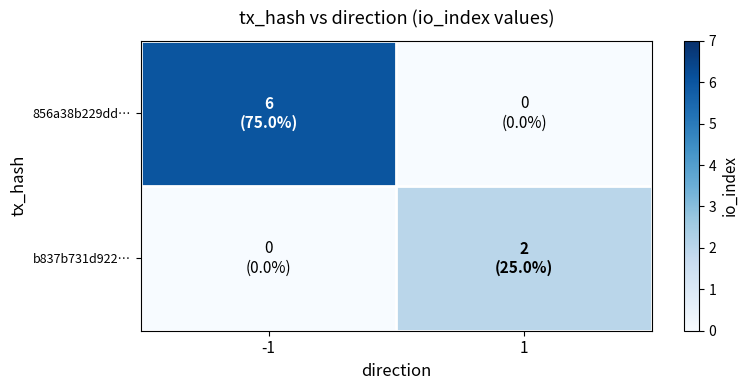

How many series are shown in this chart?

2